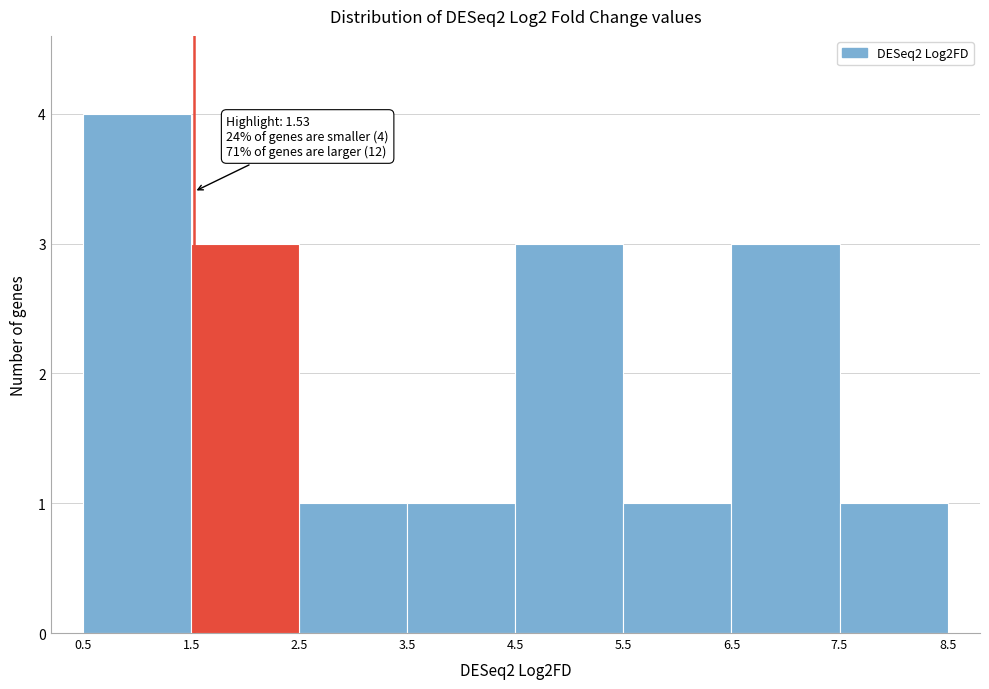

Over which range of the x-axis is the bar tallest?

0.5 to 1.5